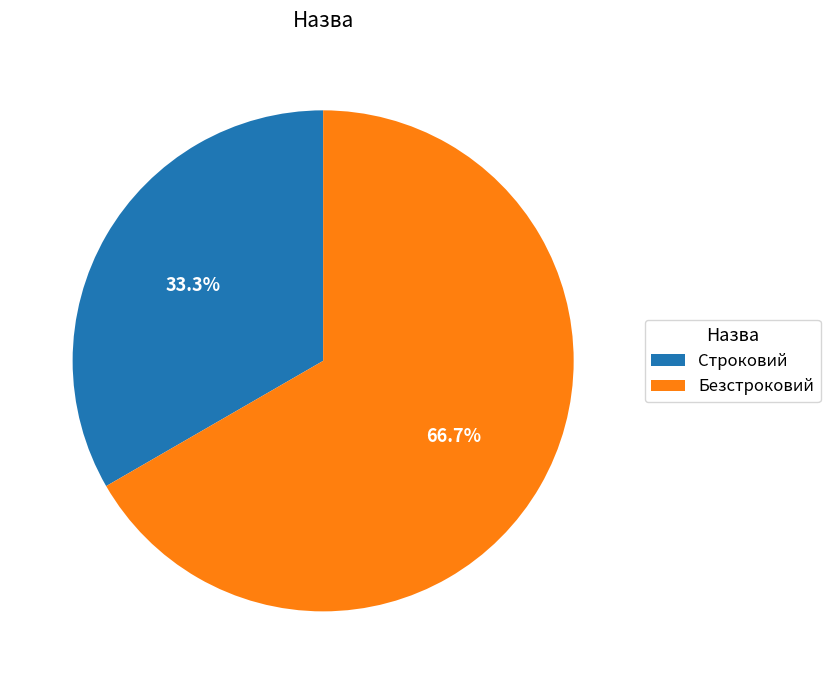

Is Безстроковий the majority of the pie?

Yes